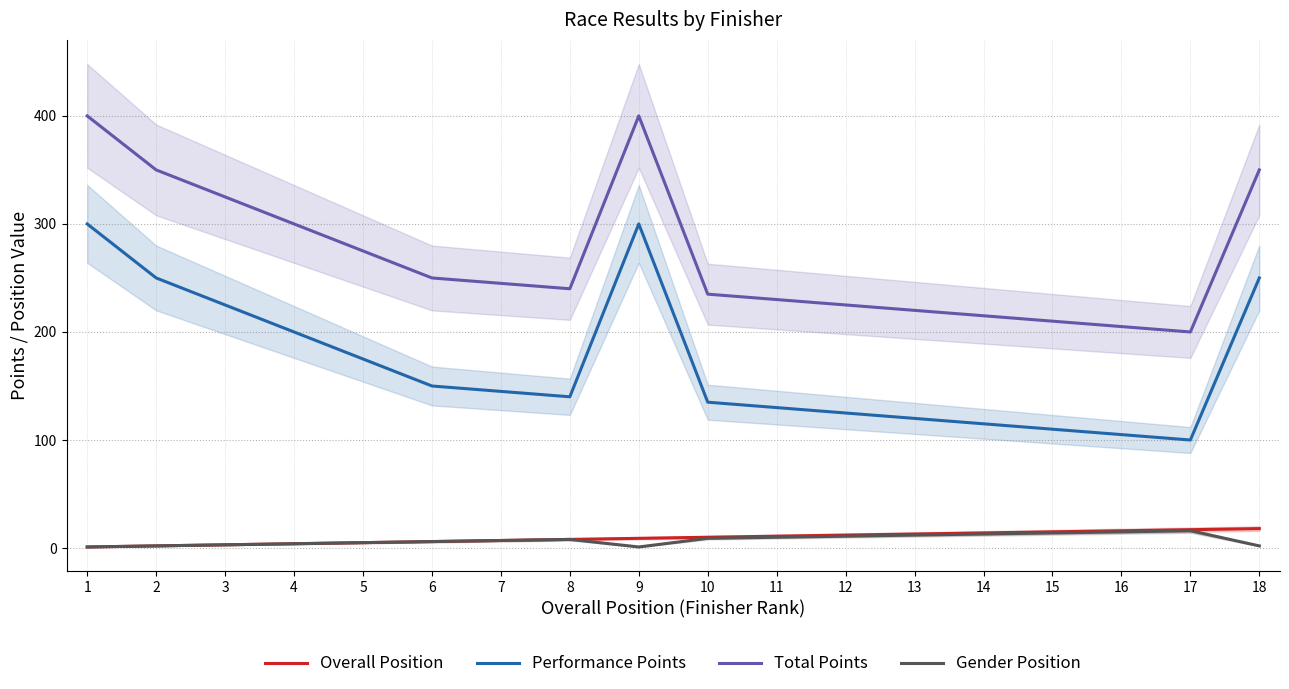

Rank the series by their maximum value, from highest to lowest.

Total Points, Performance Points, Overall Position, Gender Position